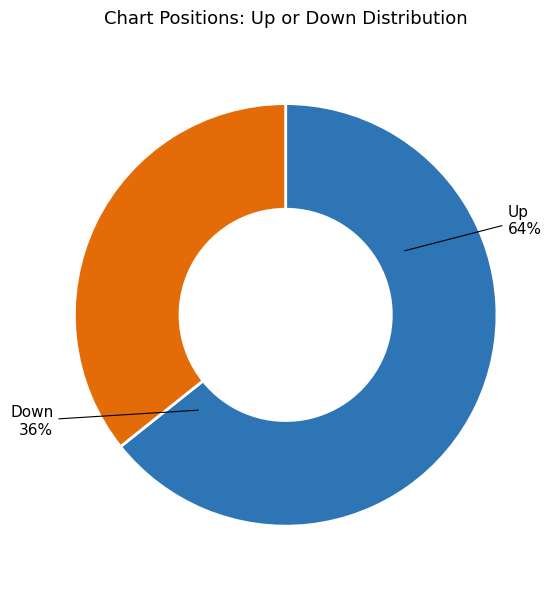

Rank the categories by value from lowest to highest.

down, up